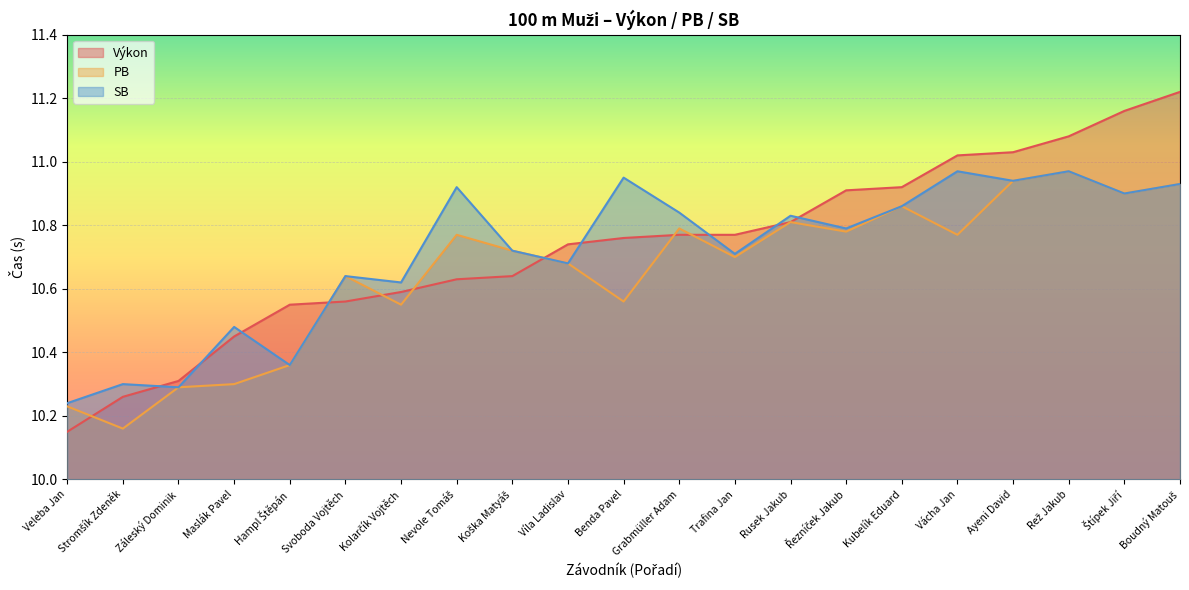

Is the value of PB at Vácha Jan greater than the value of Výkon at Kubelík Eduard?

No